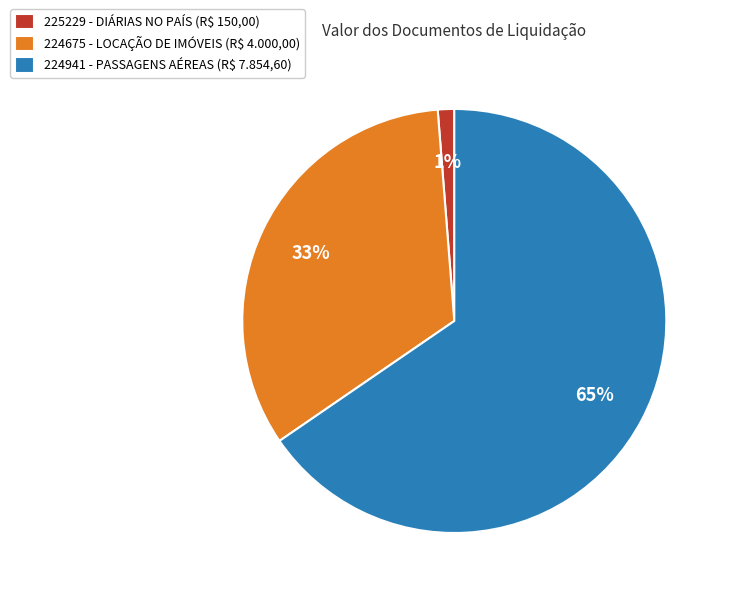

To the nearest percent, what portion does 225229 represent?

1%